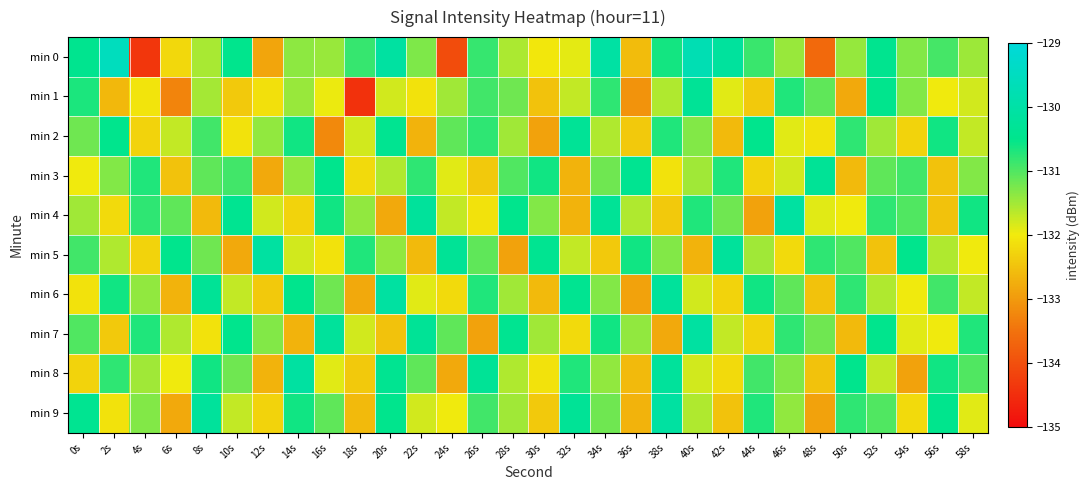

Count the number of categories in the chart.

30